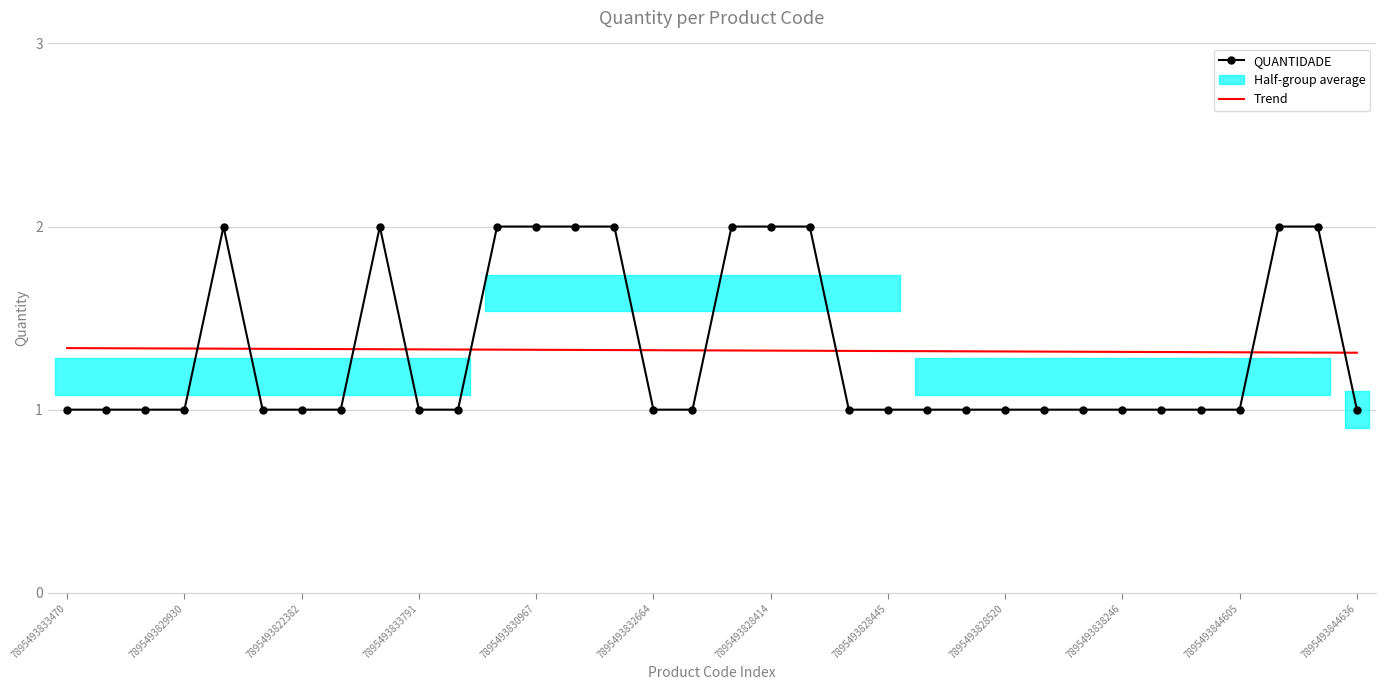

What is the label of the 21st point from the right?

13